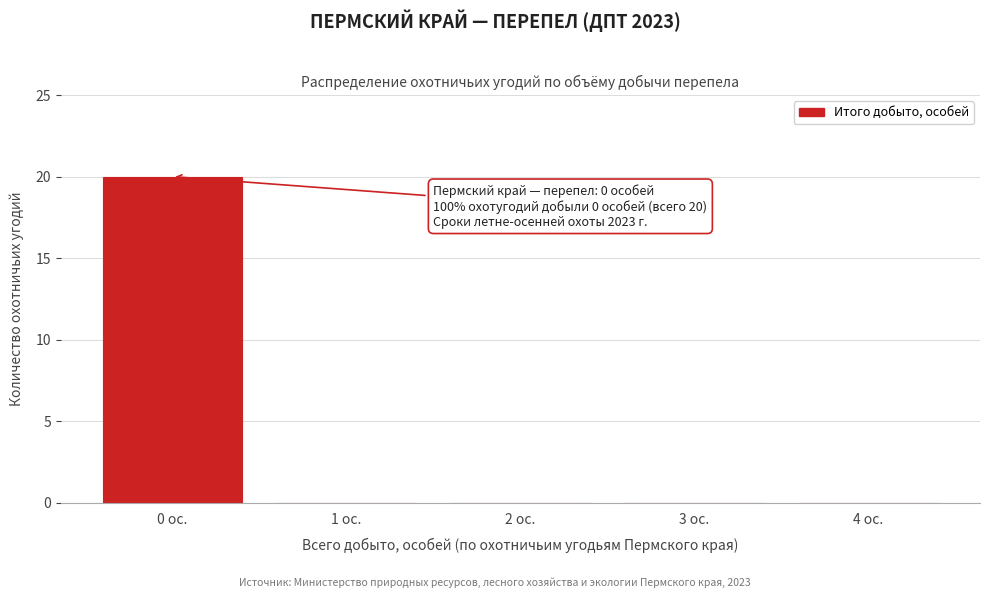

Reading left to right, list all the values displayed in this chart.

0 ос.=20	1 ос.=0	2 ос.=0	3 ос.=0	4 ос.=0